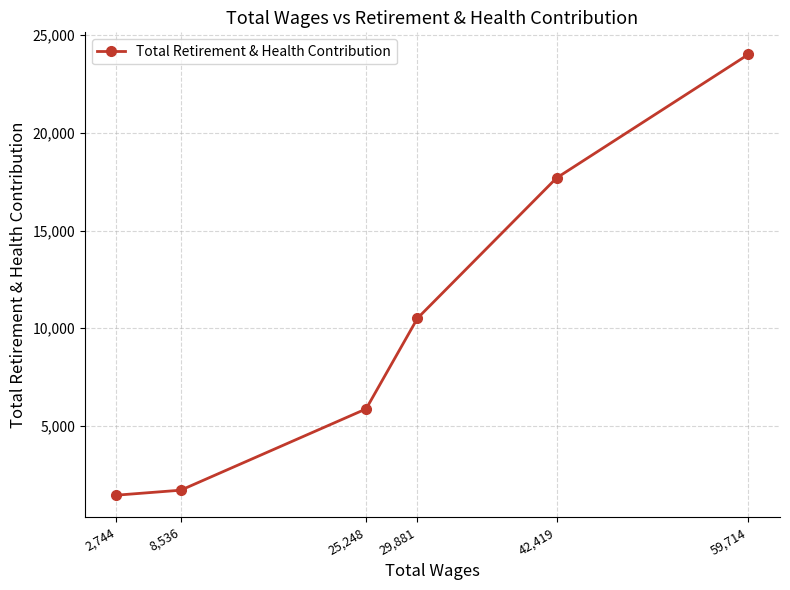

What is the minimum value shown in the chart?

1458